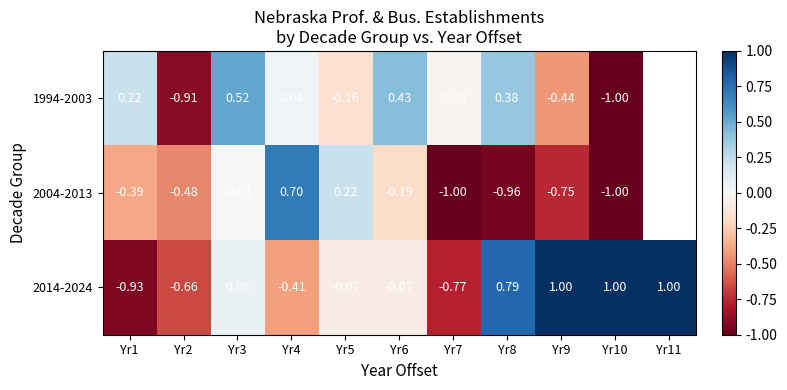

The value of 2004-2013 at Yr1 is -0.1. True or false?

False